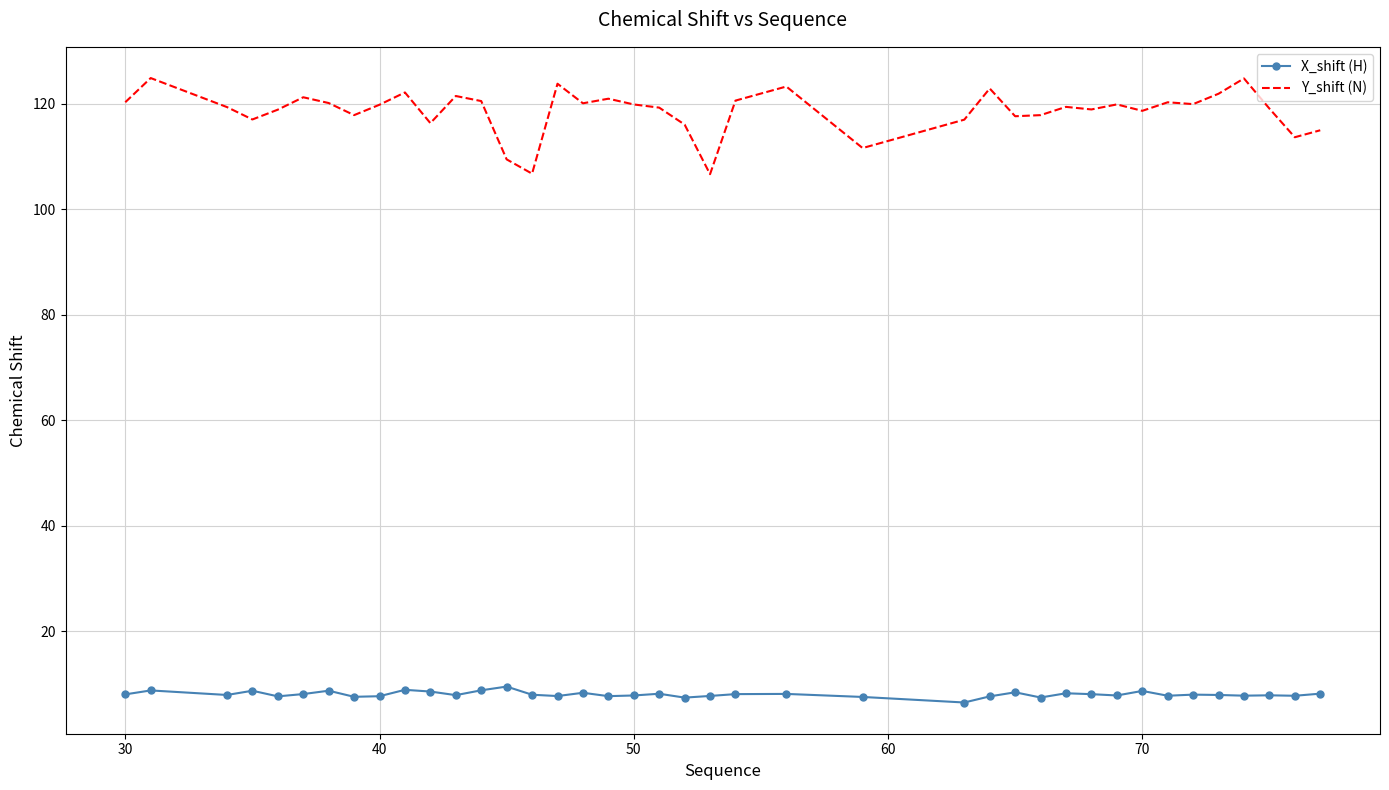

What is the difference between the maximum and minimum values in the Y_shift (N) series?

18.2